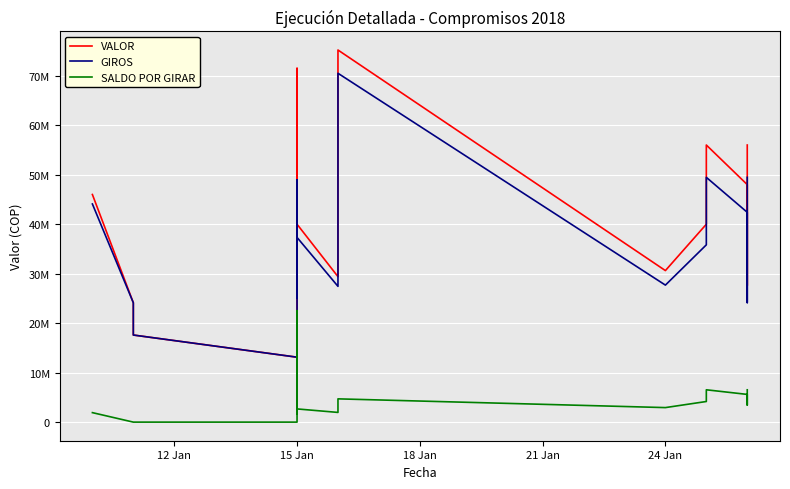

Reading right to left, list all the values displayed in this chart.

VALOR: 56000000	39992000	27600000	42800000	48000000	56000000	56000000	39992000	30624000	75200000	29400000	39992000	26800000	37800000	71500000	13120000	17600000	24121920	46000000
GIROS: 49466667	35159633	24150000	37806667	42400000	49466667	49466667	35826167	27689200	70500000	27440000	37325867	25125000	35437500	48966667	13120000	17600000	24121920	44083333
SALDO POR GIRAR: 6533333	4832367	3450000	4993333	5600000	6533333	6533333	4165833	2934800	4700000	1960000	2666133	1675000	2362500	22533333	0	0	0	1916667